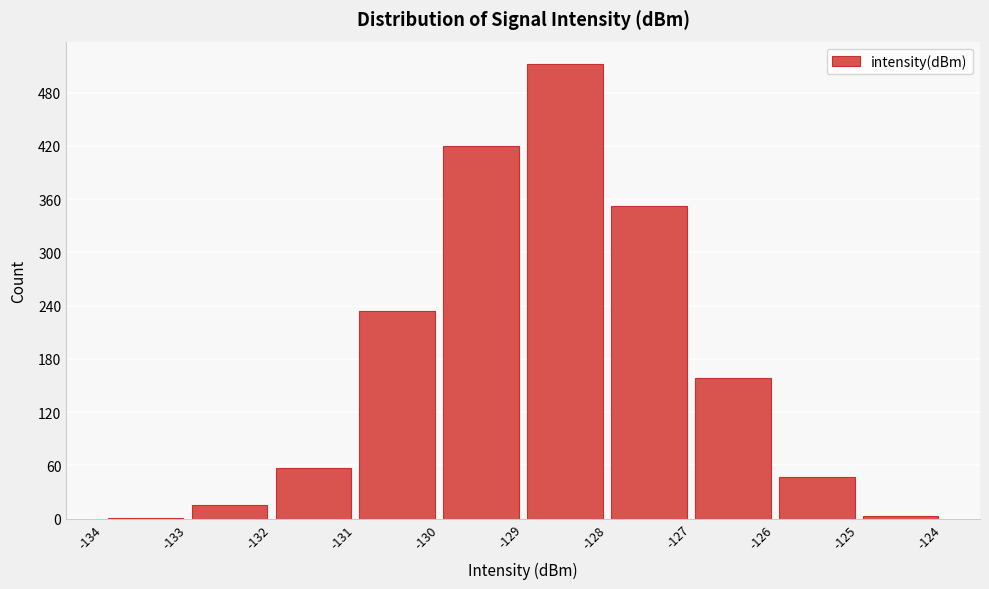

Reading left to right, list every bar in this chart as the range it spans on the x-axis followed by its height. The values are not printed on the chart, so give them approximately, as read against the axis.

-134 to -133: under 10
-133 to -132: 20
-132 to -131: 60
-131 to -130: 230
-130 to -129: 420
-129 to -128: 510
-128 to -127: 350
-127 to -126: 160
-126 to -125: 50
-125 to -124: under 10